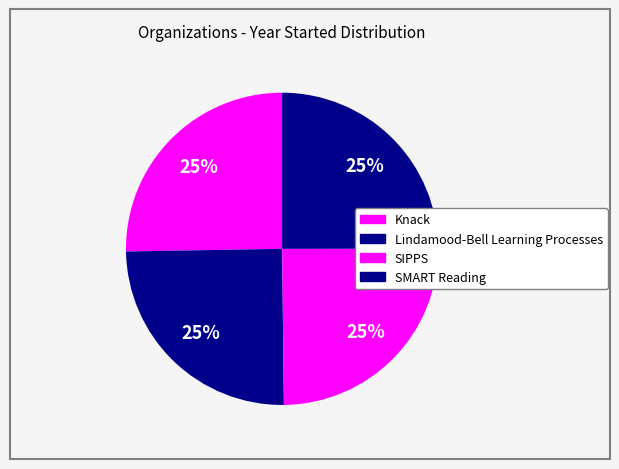

The SMART Reading slice represents 25% of the pie. True or false?

True